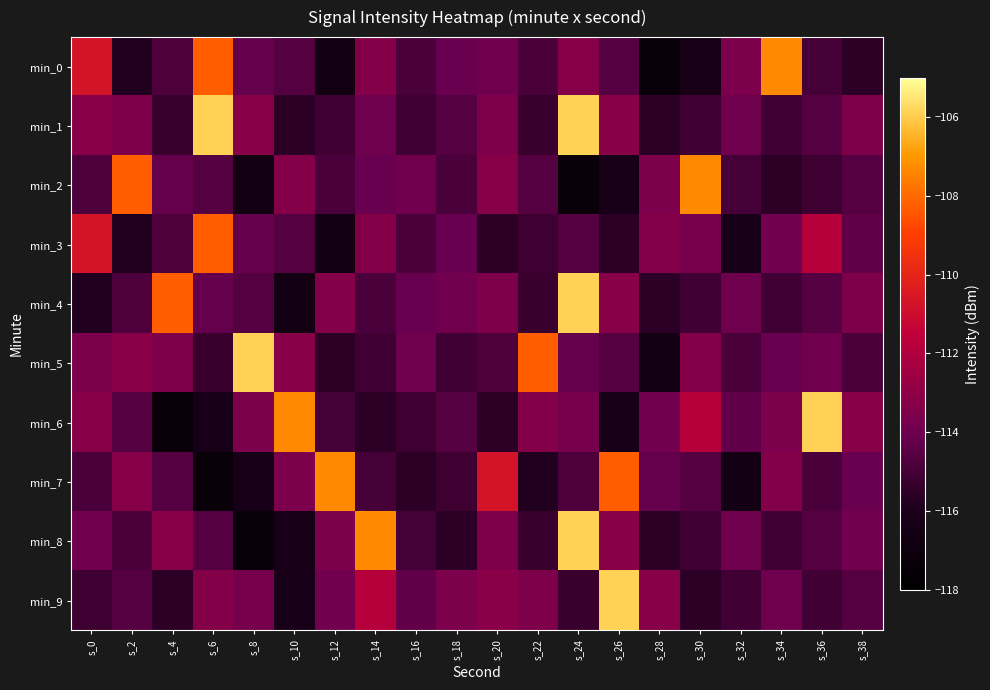

At which category is the sum across all series the highest?

s_24